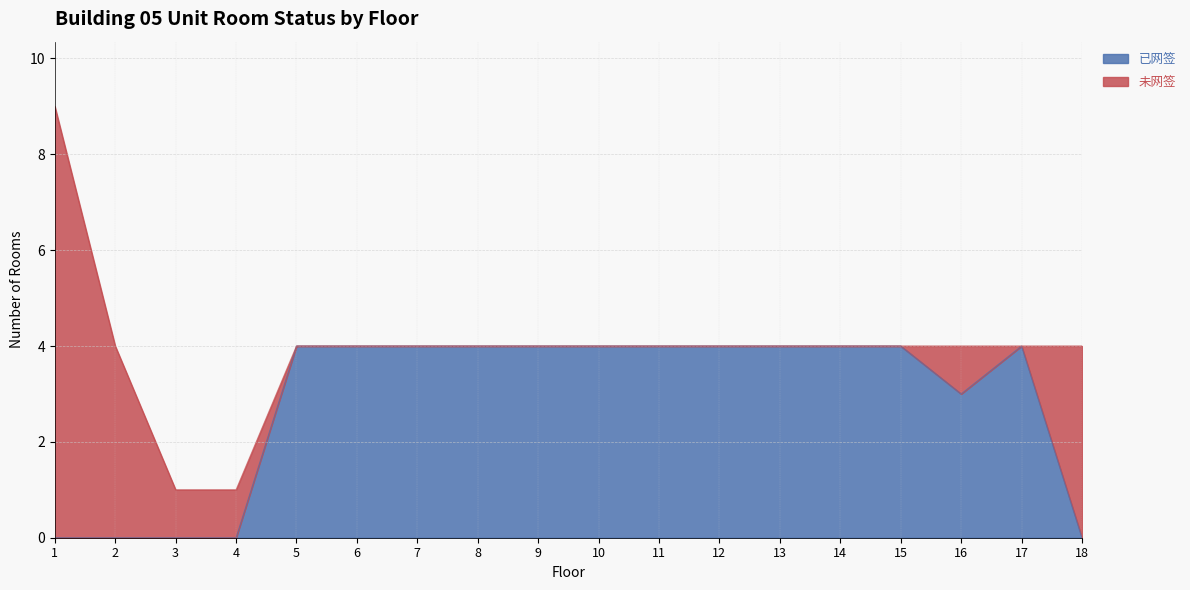

What is the sum of the values at 2 and 7?

4